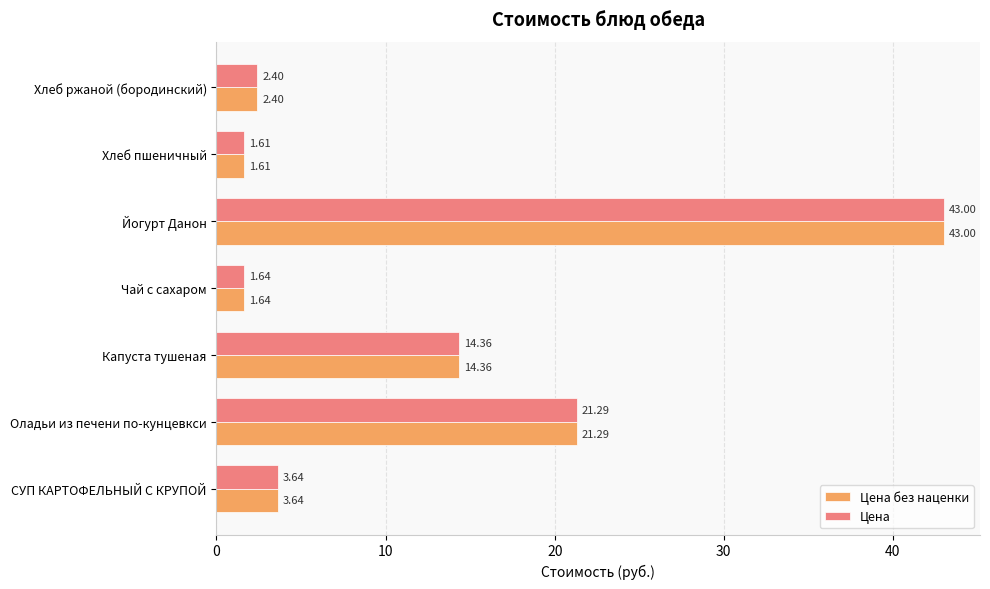

At which label is Цена closest to 22?

Оладьи из печени по-кунцевкси